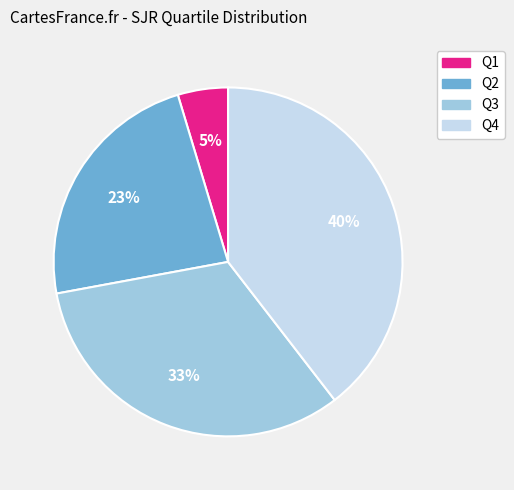

Is there any slice that represents more than half of the pie?

No